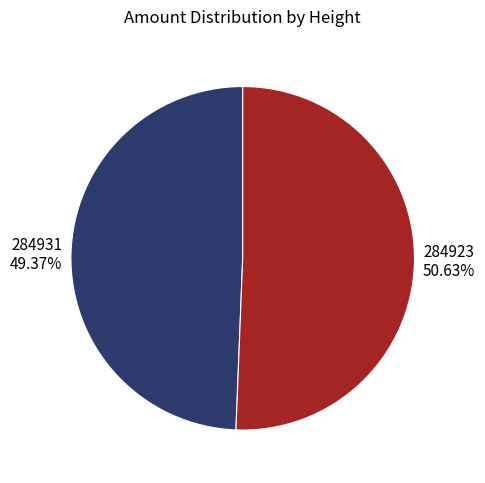

Is it true that 284923 is 61% of the pie?

False